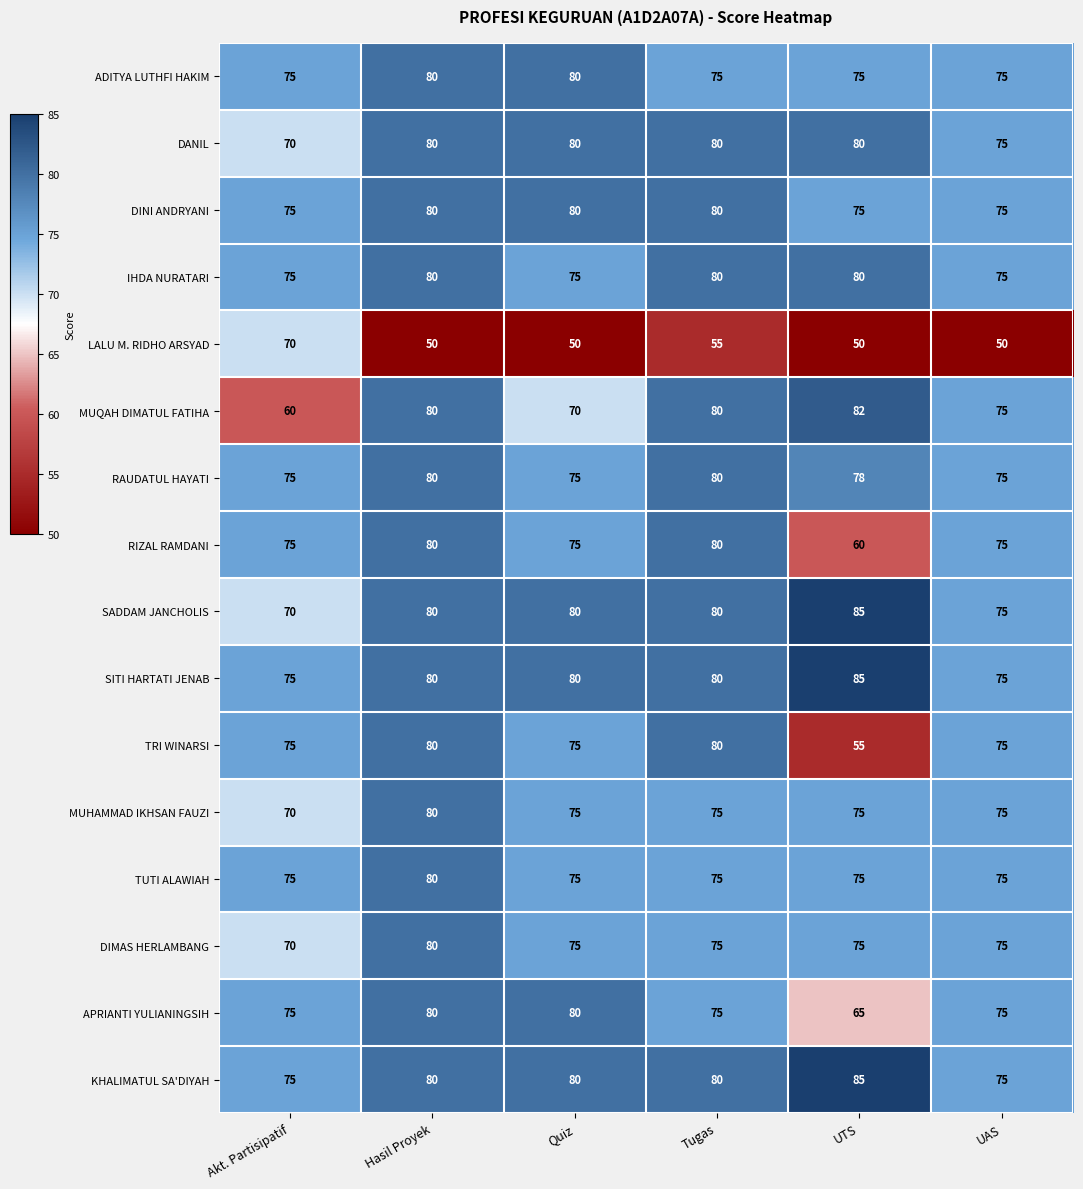

At which category is the sum across all series the highest?

Hasil Proyek